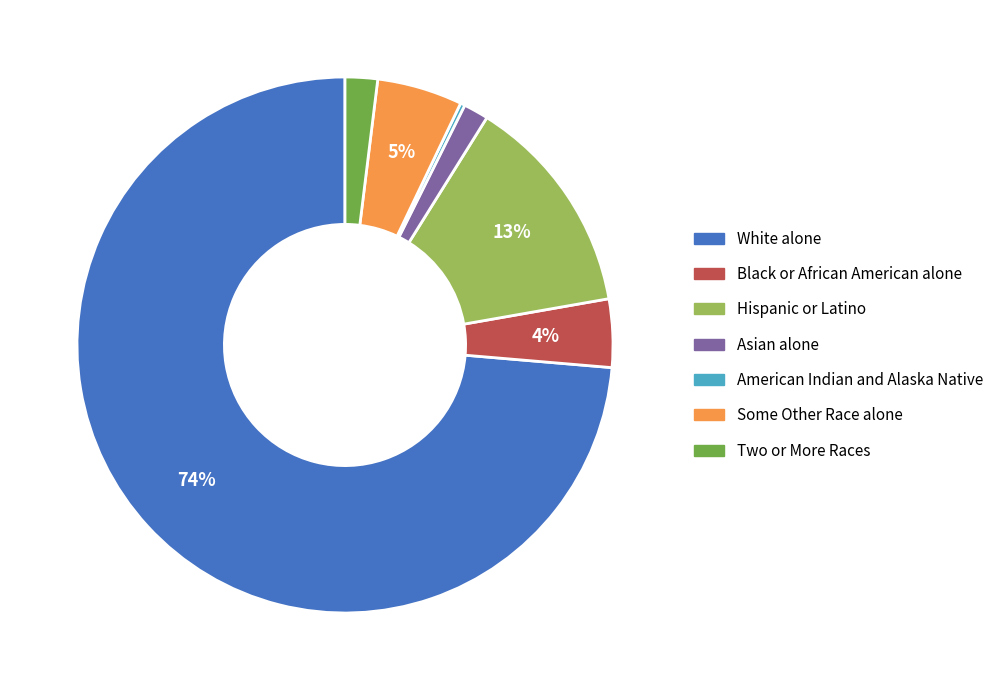

To the nearest percent, what is the average slice percentage?

14%